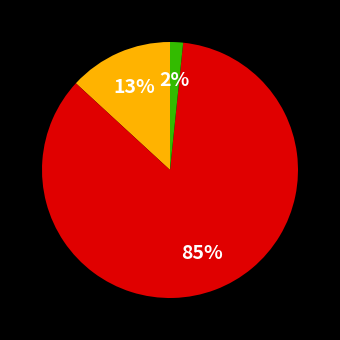

Is there a majority slice in this chart?

Yes